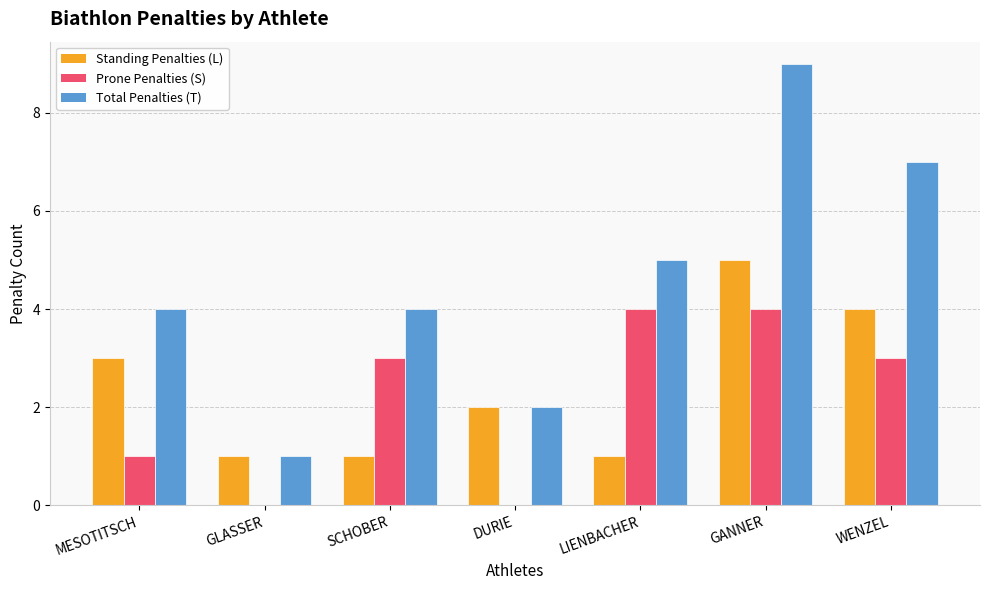

Where is Total Penalties (T) nearest to the value 5?

LIENBACHER